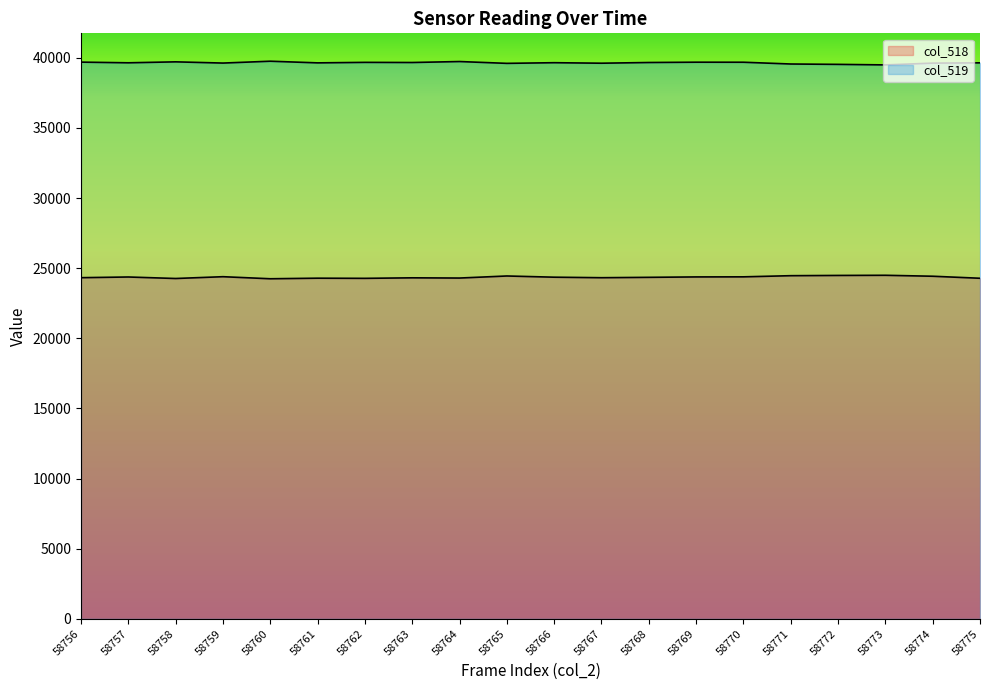

Reading left to right, what are all the values shown in this chart?

col_518: 24323	24372	24265	24393	24246	24287	24276	24313	24297	24444	24358	24321	24348	24377	24383	24465	24483	24494	24426	24282
col_519: 39692	39644	39712	39625	39757	39639	39675	39665	39734	39604	39651	39615	39665	39687	39684	39558	39532	39494	39621	39641